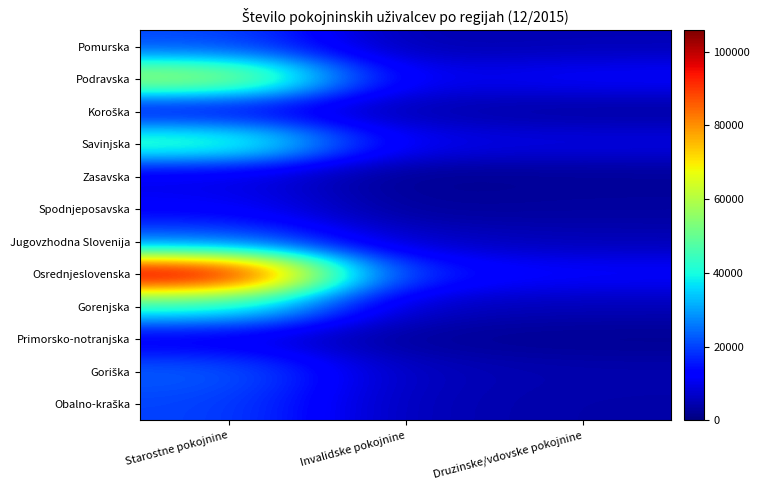

Which has a higher value, Invalidske pokojnine or Druzinske/vdovske pokojnine?

Druzinske/vdovske pokojnine